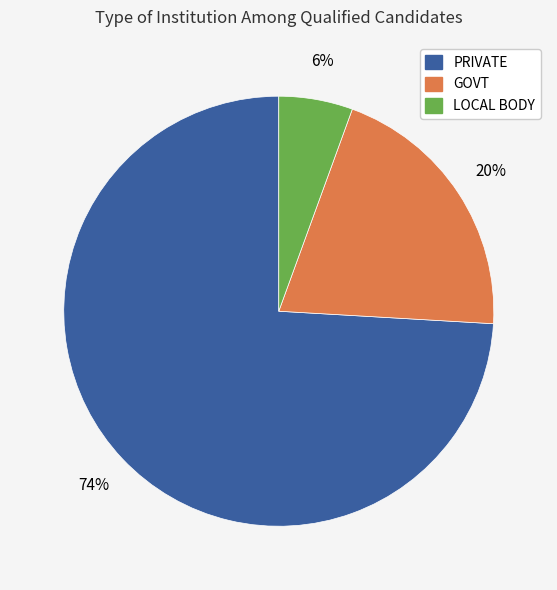

Is there a majority slice in this chart?

Yes